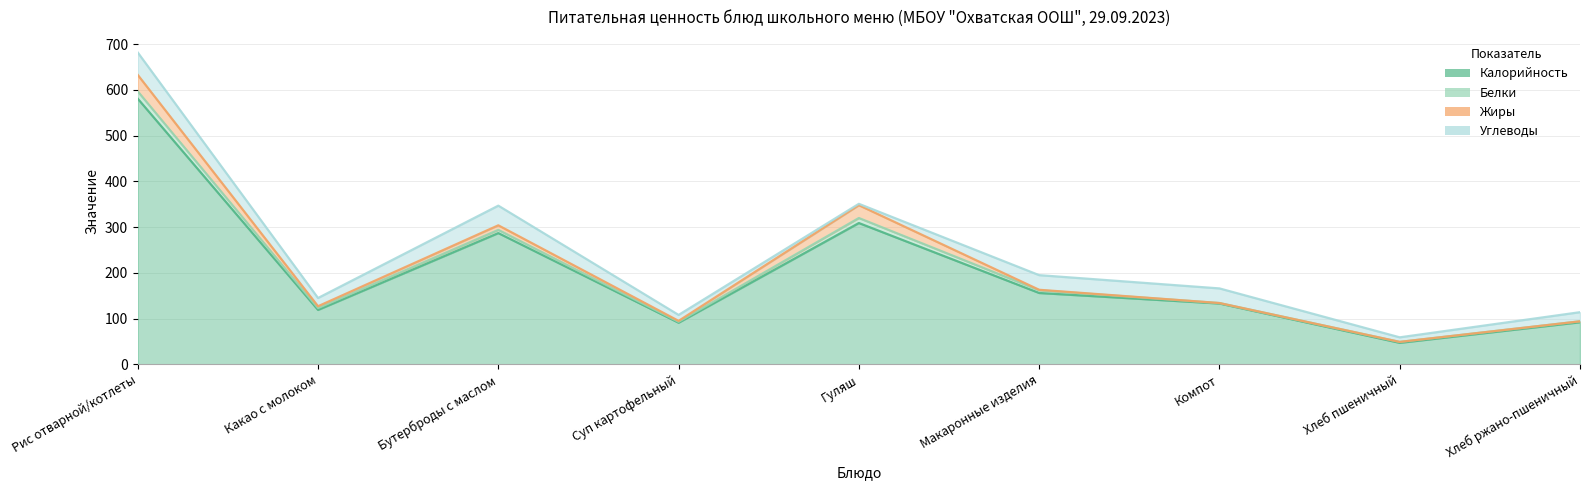

Reading right to left, extract all data points from this chart.

Калорийность: 92	47	133	156	309	91	287	119	581
Белки: 2	2	1	6	11	2	7	4	16
Жиры: 0	0	0	1	28	2	10	4	36
Углеводы: 20	10	32	32	3	13	43	18	49